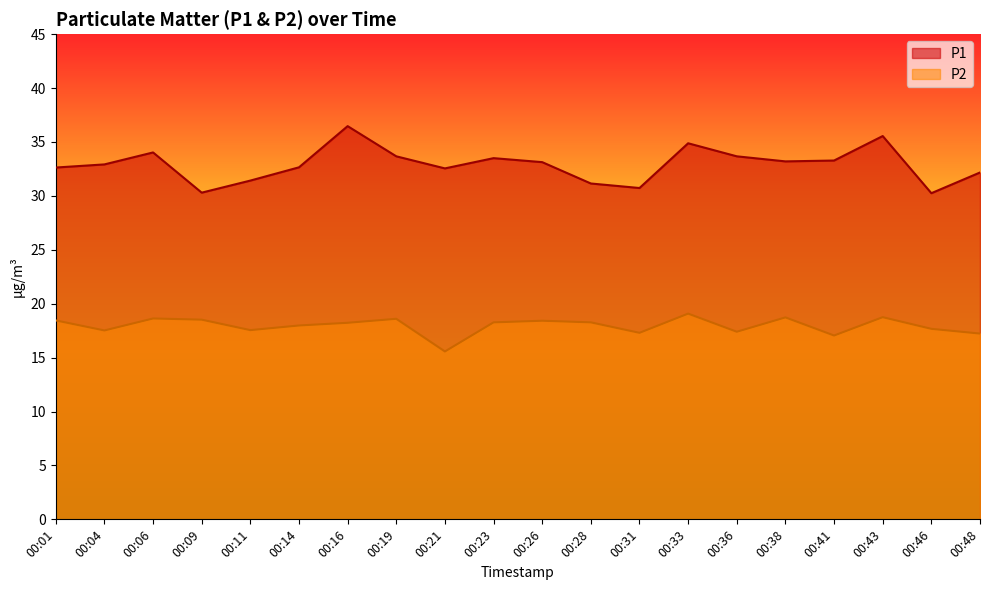

True or false: P1 and P2 intersect in this chart.

False